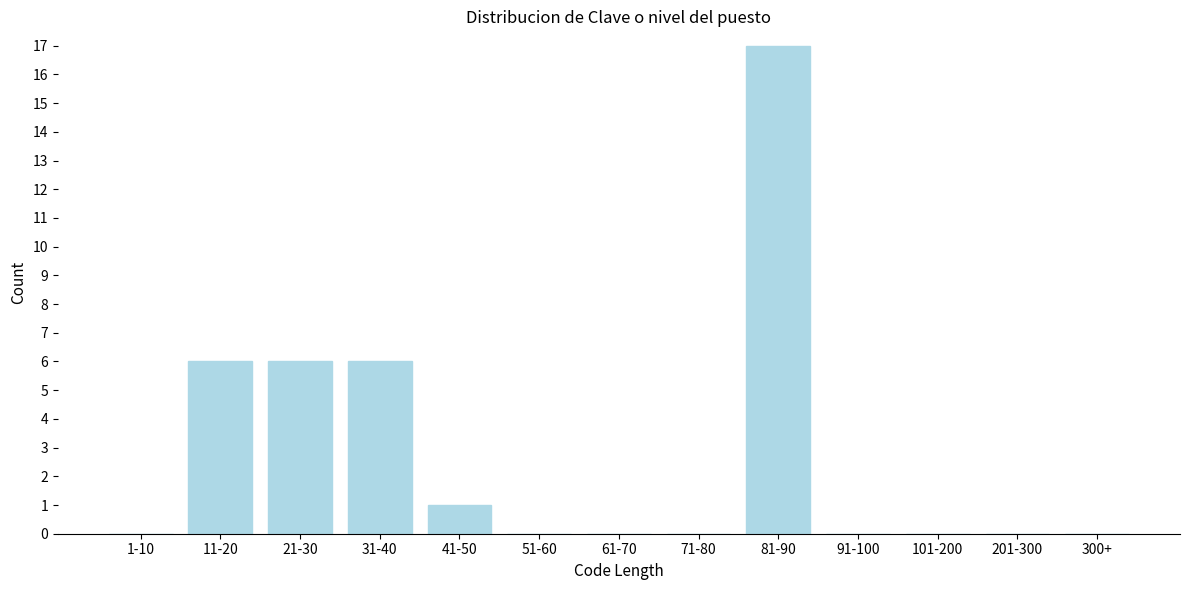

Reading right to left, extract all data points from this chart.

300+=0	201-300=0	101-200=0	91-100=0	81-90=17	71-80=0	61-70=0	51-60=0	41-50=1	31-40=6	21-30=6	11-20=6	1-10=0